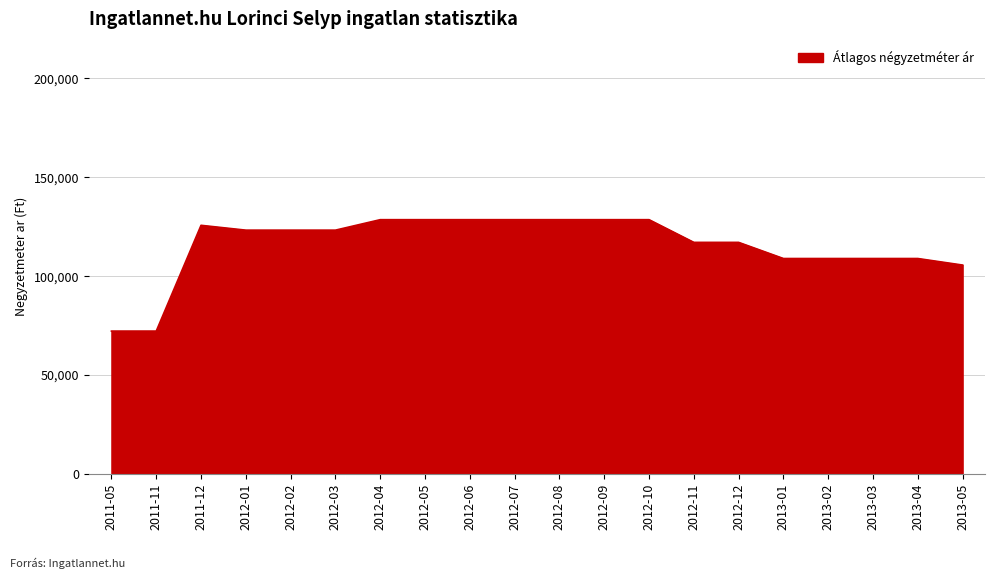

What is the ratio of the value at 2013-03 to the value at 2012-09?

0.8